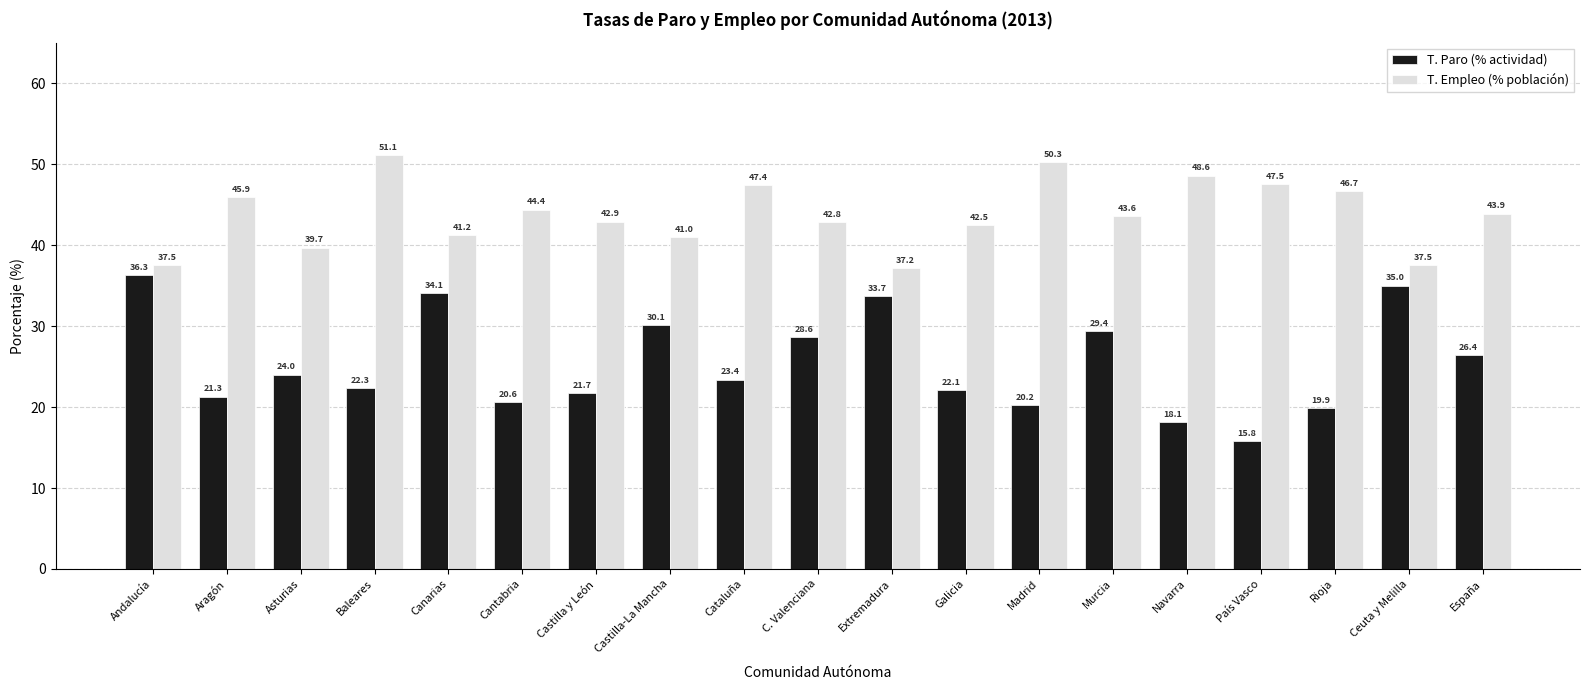

Between Aragón and Cataluña, which series saw the biggest shift?

T. Paro (% actividad)